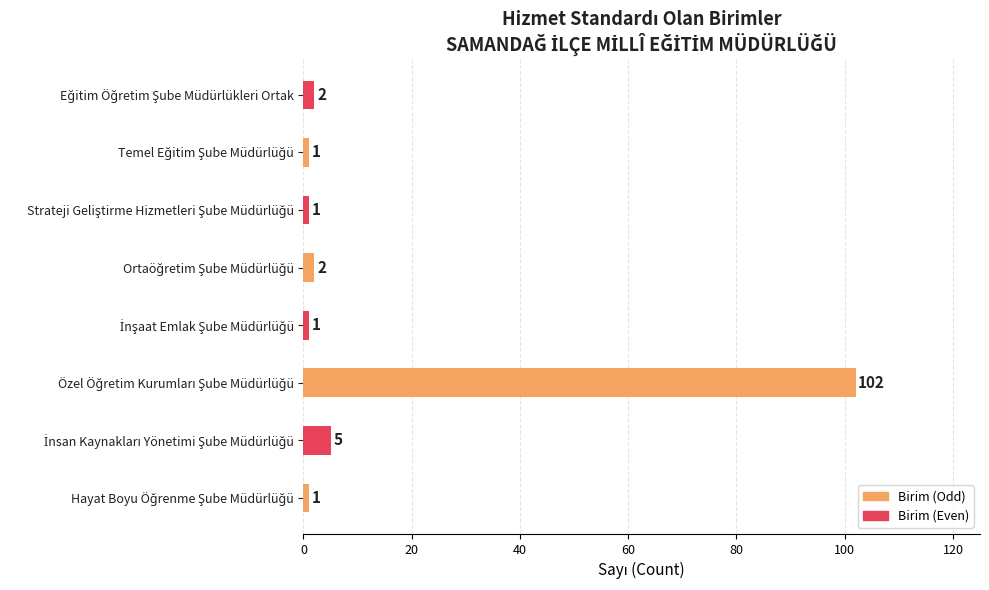

What is the maximum value shown in the chart?

102